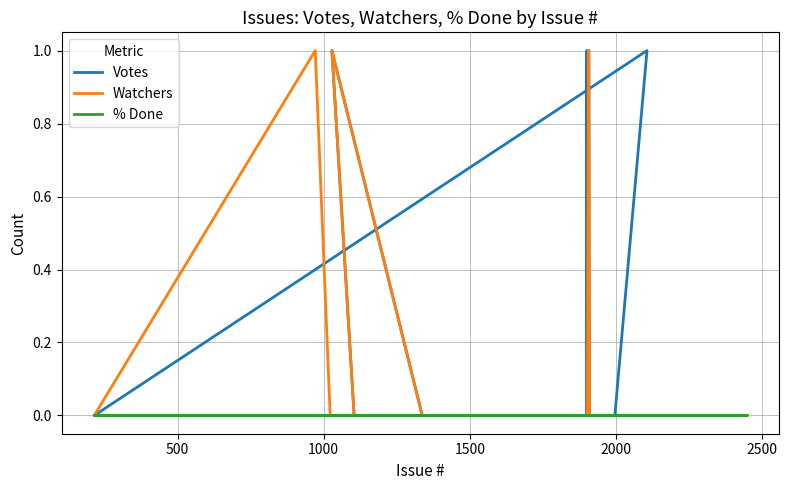

What is the maximum value shown in the chart?

1